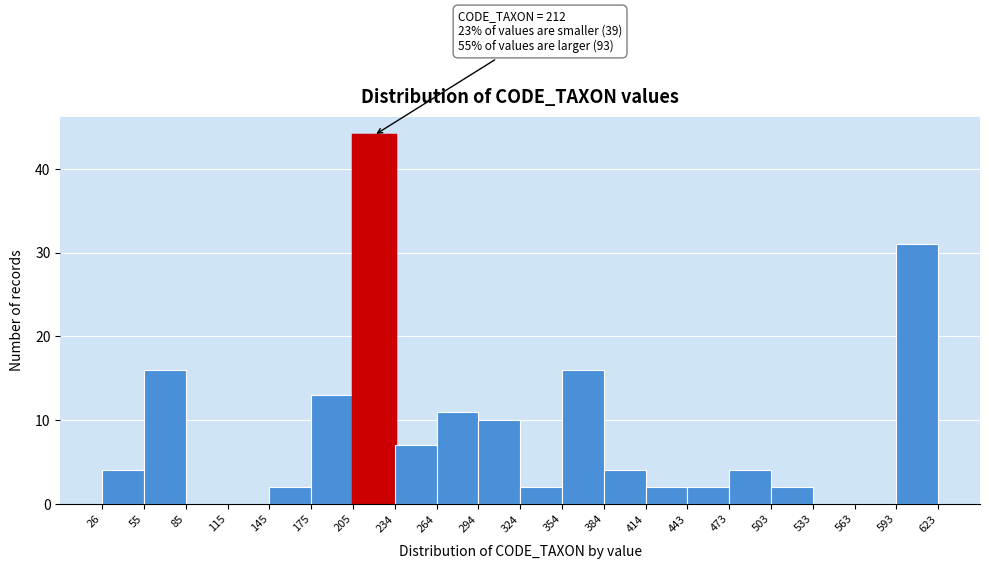

Which range on the x-axis has the tallest bar?

205 to 234